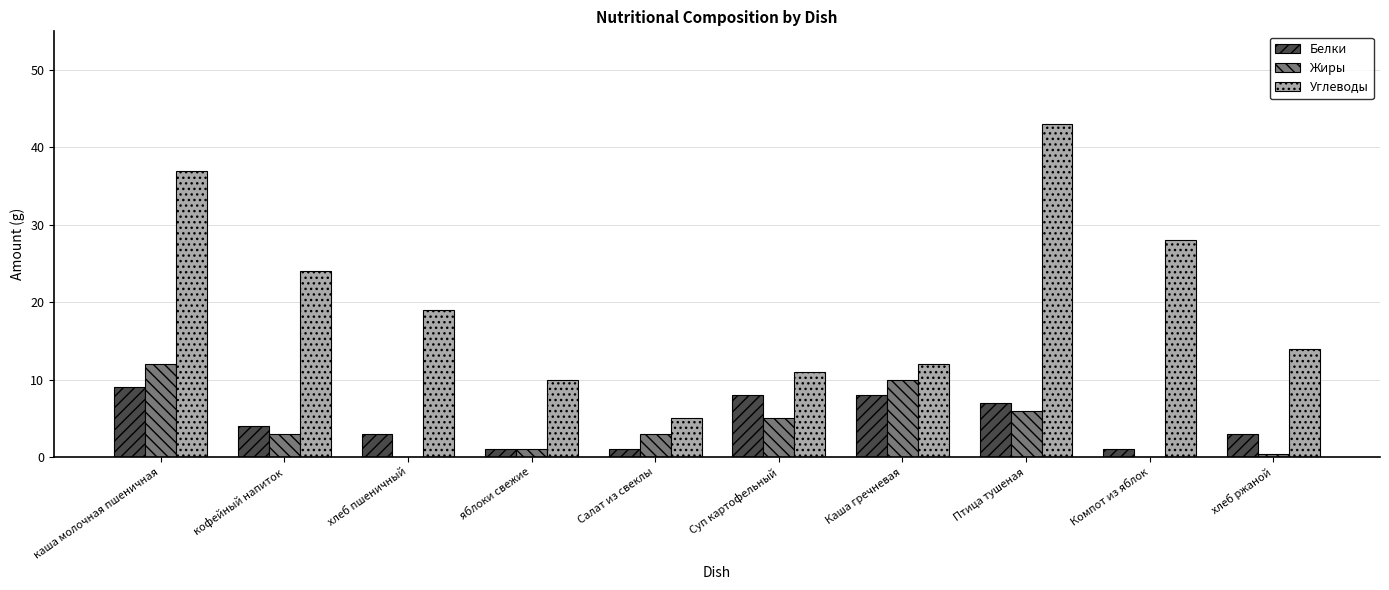

Reading right to left, list all the values displayed in this chart.

Белки: 3.0	1.0	7.0	8.0	8.0	1.0	1.0	3.0	4.0	9.0
Жиры: 0.4	0.0	6.0	10.0	5.0	3.0	1.0	0.0	3.0	12.0
Углеводы: 14.0	28.0	43.0	12.0	11.0	5.0	10.0	19.0	24.0	37.0